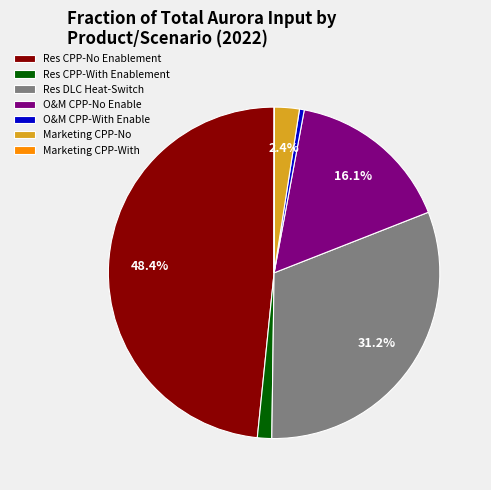

What is the largest slice in the pie chart?

Res CPP-No Enablement